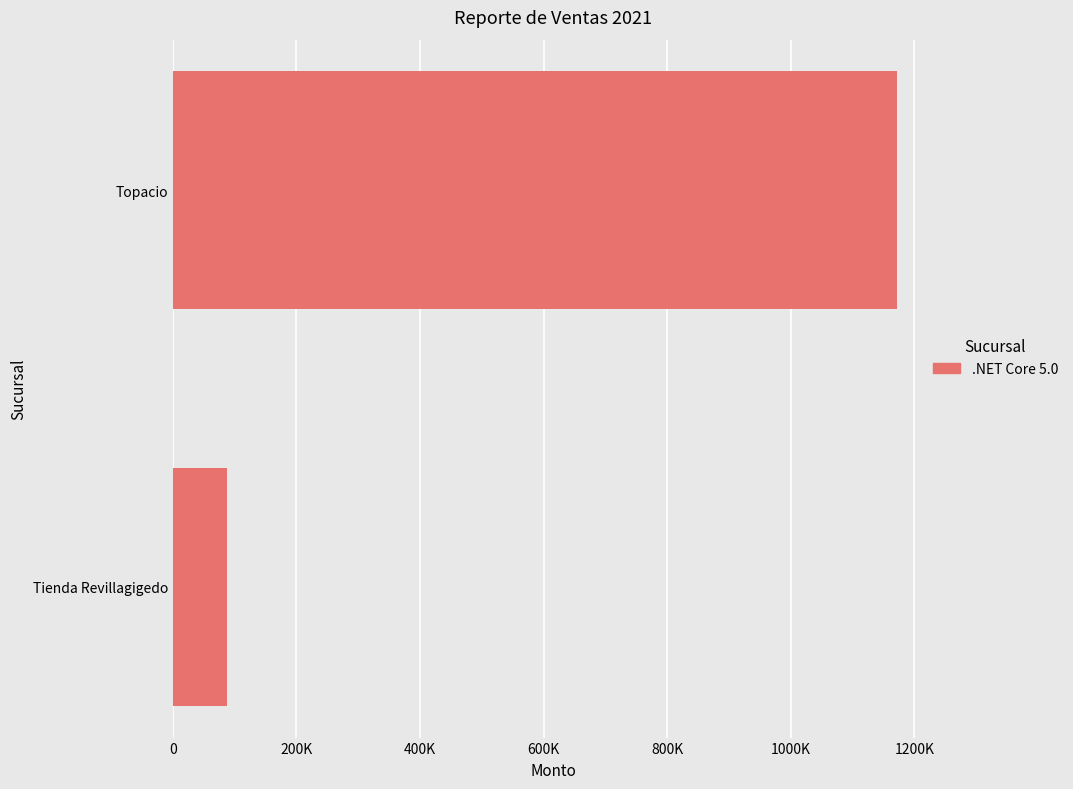

What is the smallest value displayed?

88031.1